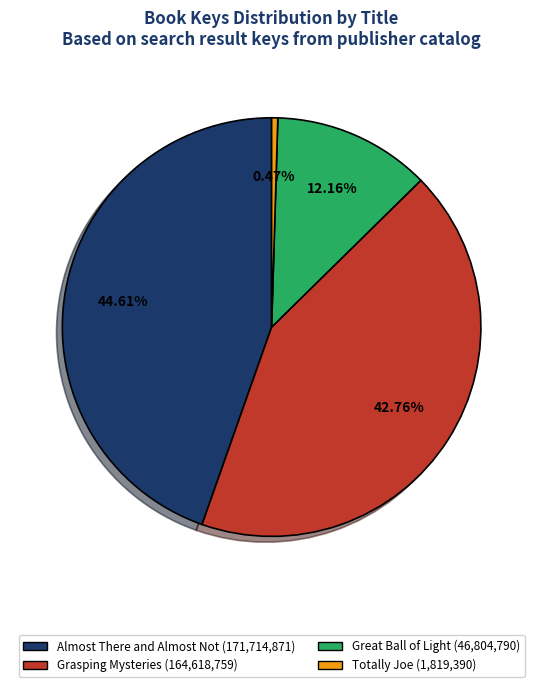

Count the number of slices in the pie.

4